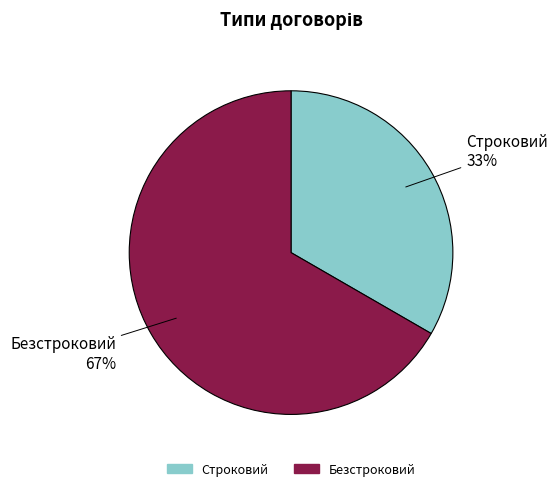

Which category has the smallest portion of the pie?

Строковий